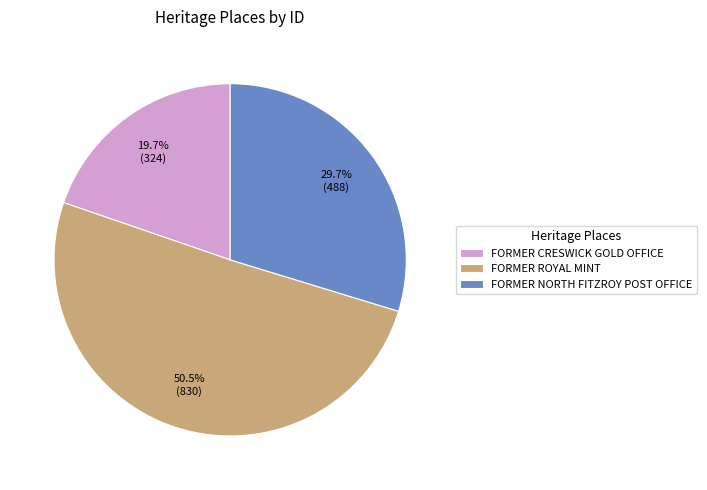

Which slice represents more than half of the pie?

FORMER ROYAL MINT